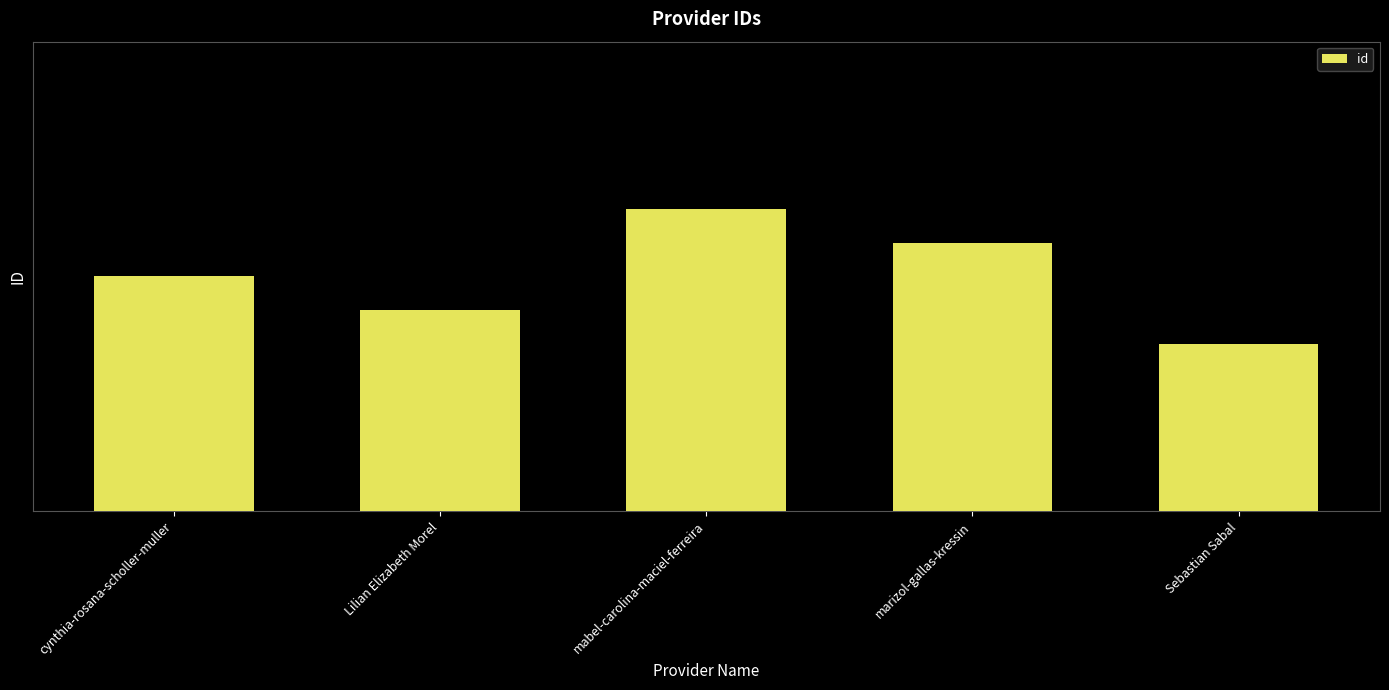

What is the value of the 4th bar from the left?

2016078